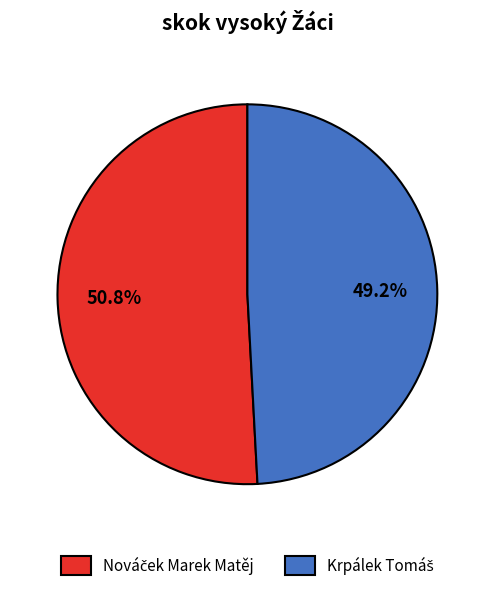

Is there a majority slice in this chart?

Yes